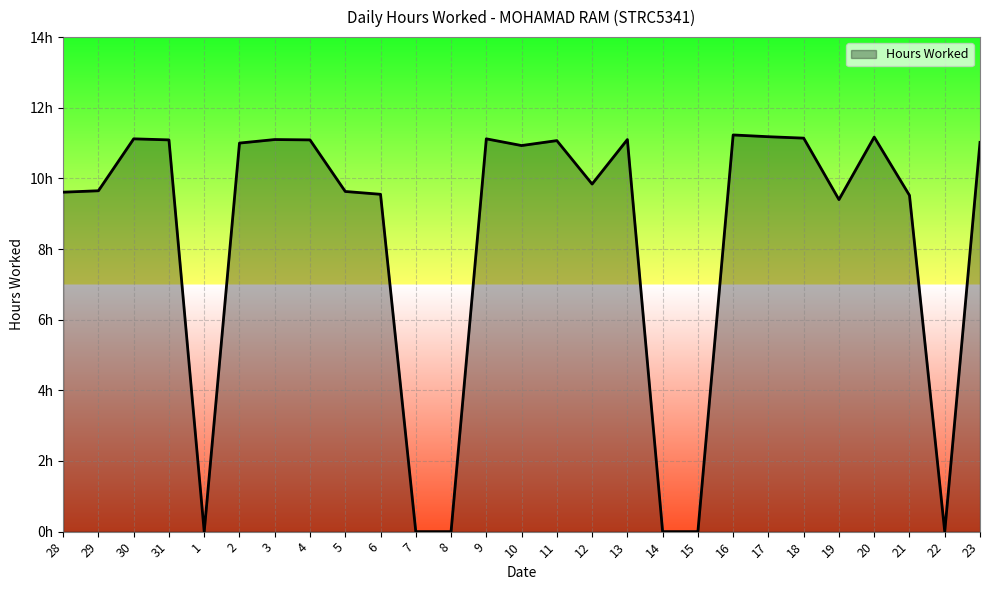

Does the chart display data point markers on the line(s)?

No